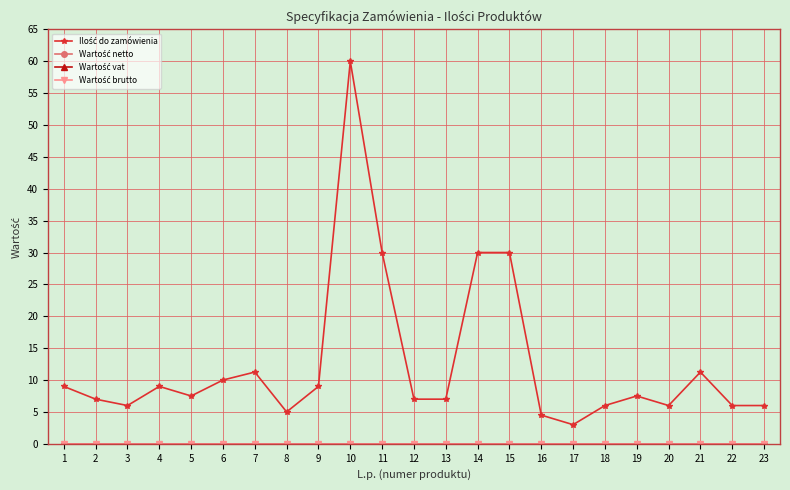

True or false: Wartość netto and Wartość brutto cross at least once.

False